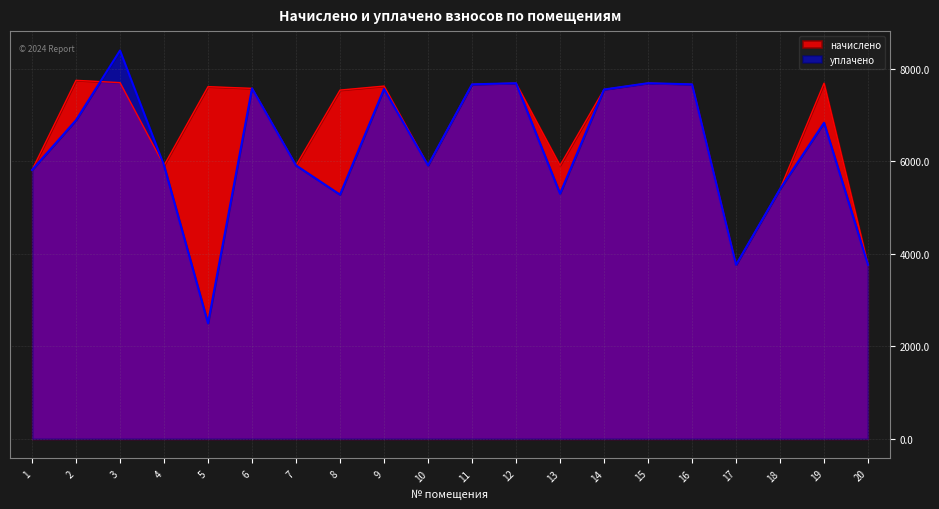

What are all the series names shown in the legend?

начислено, уплачено